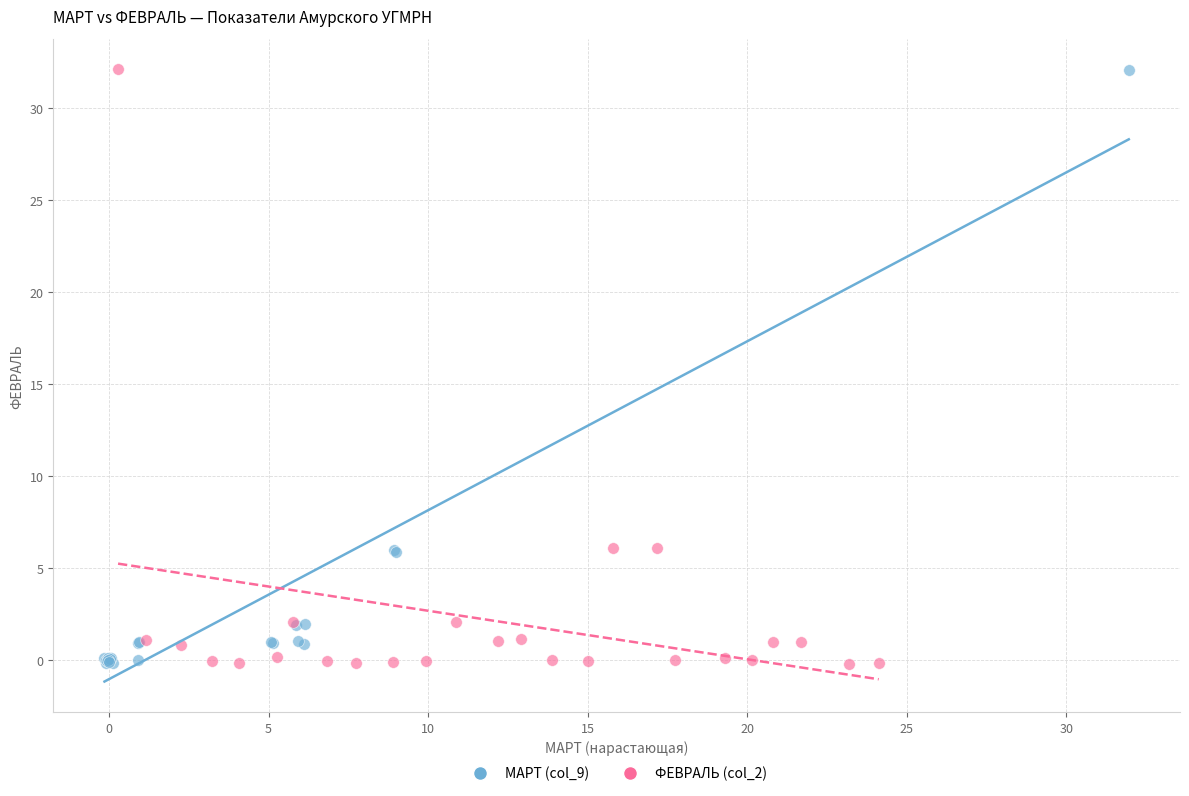

Which series has the largest Y range (max minus min)?

ФЕВРАЛЬ (col_2)